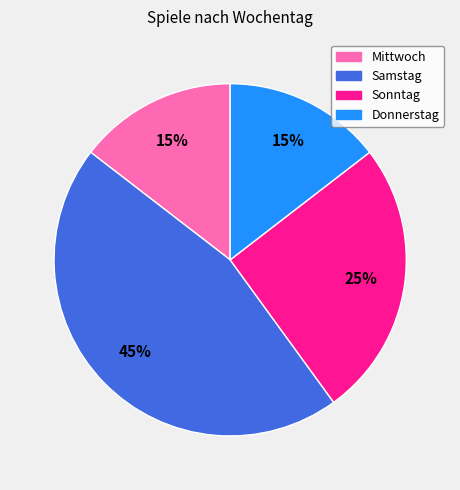

Is there a majority slice in this chart?

No